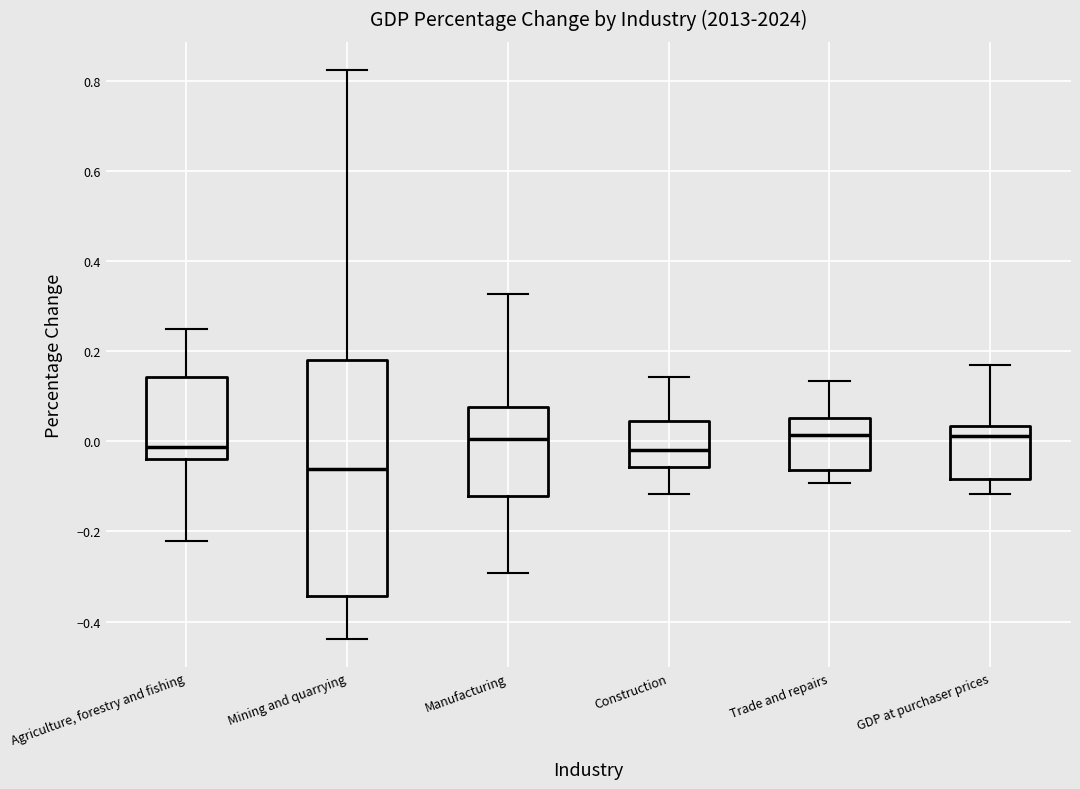

Which box's median line is the lowest?

Mining and quarrying